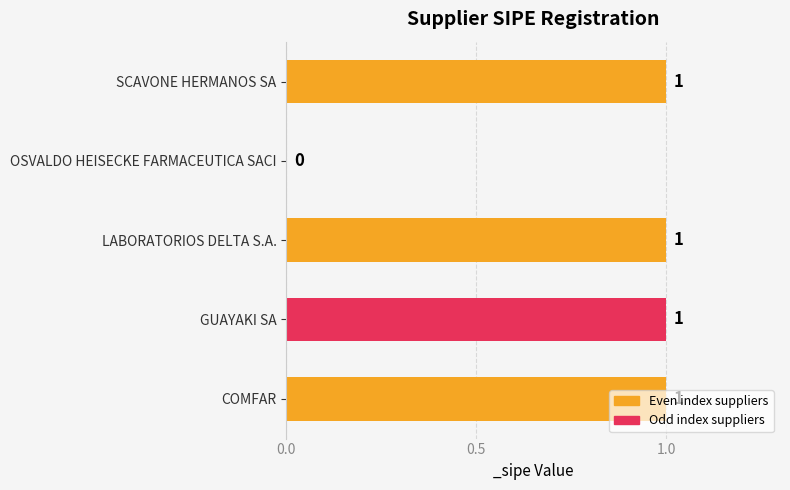

Is it true that the value at SCAVONE HERMANOS SA is 0?

False